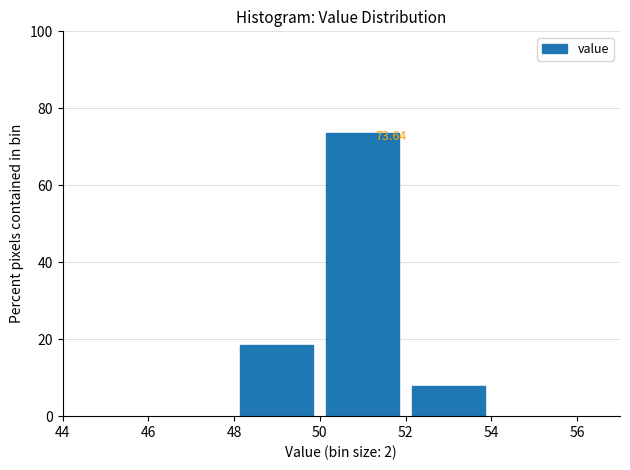

Which range on the x-axis has the tallest bar?

50 to 52